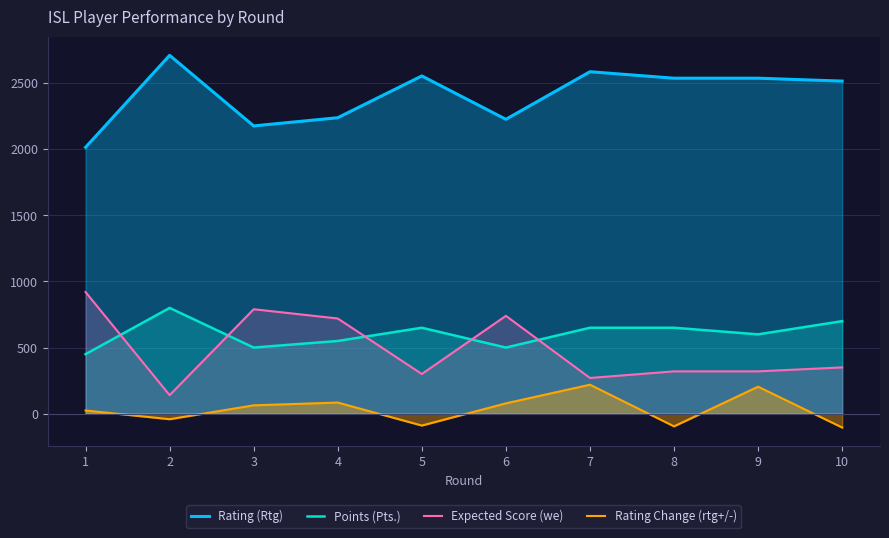

What is the sum of all Rating Change (rtg+/-) values?

339